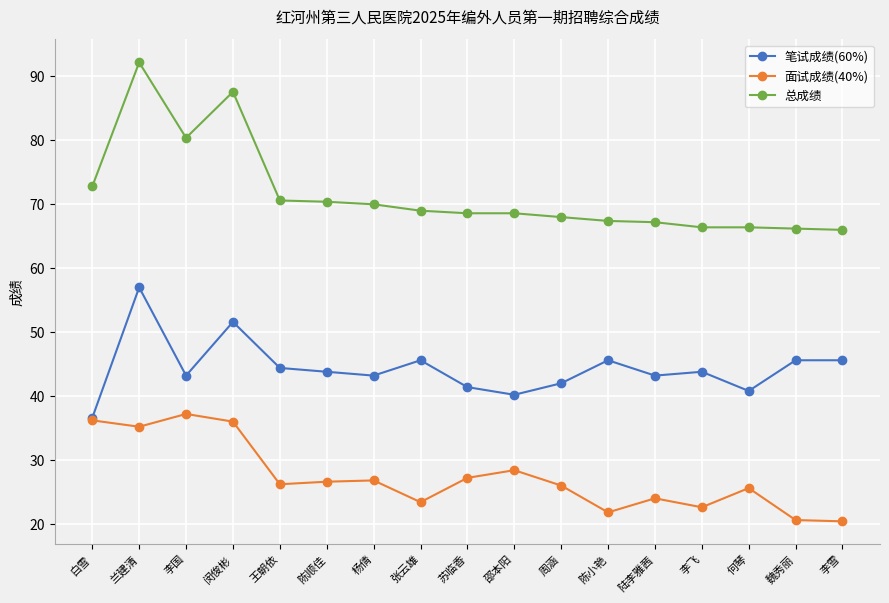

What is the difference between the highest and lowest values at 王朝依?

44.4